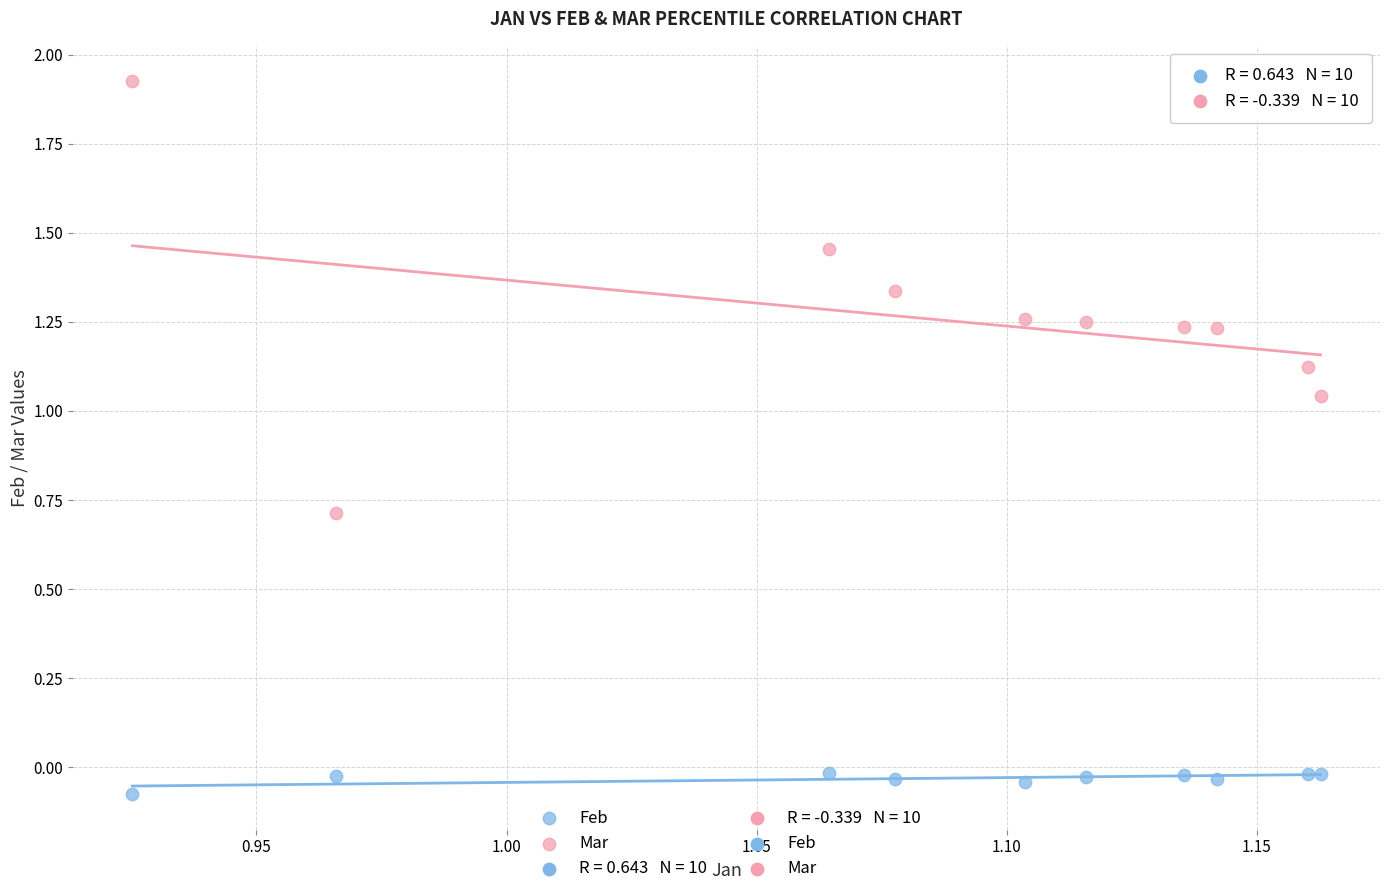

Which series contains the highest Y value?

Mar